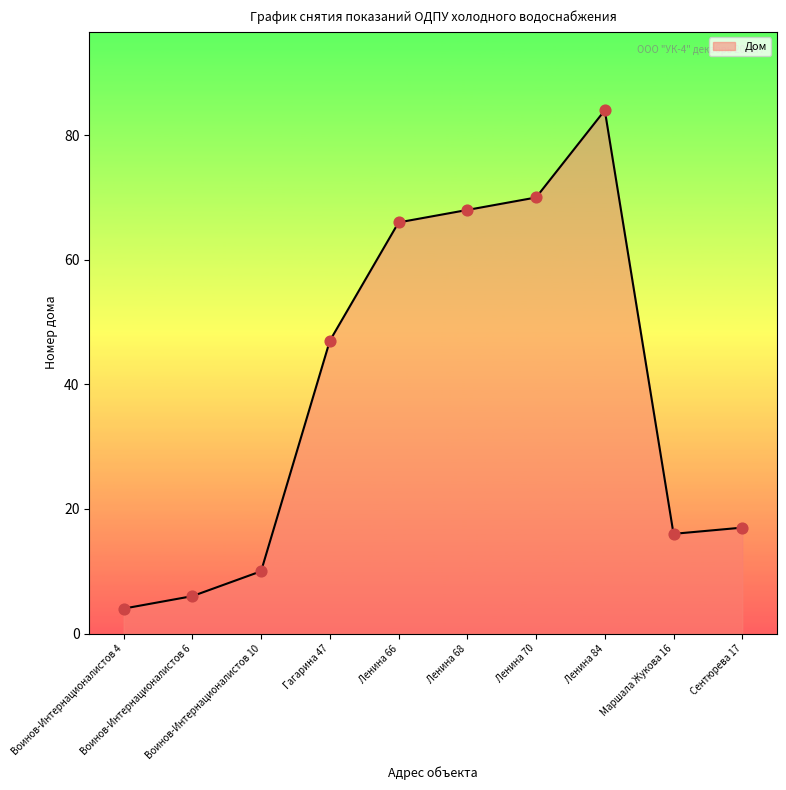

What is the change in value from Гагарина 47 to Ленина 68?

+21